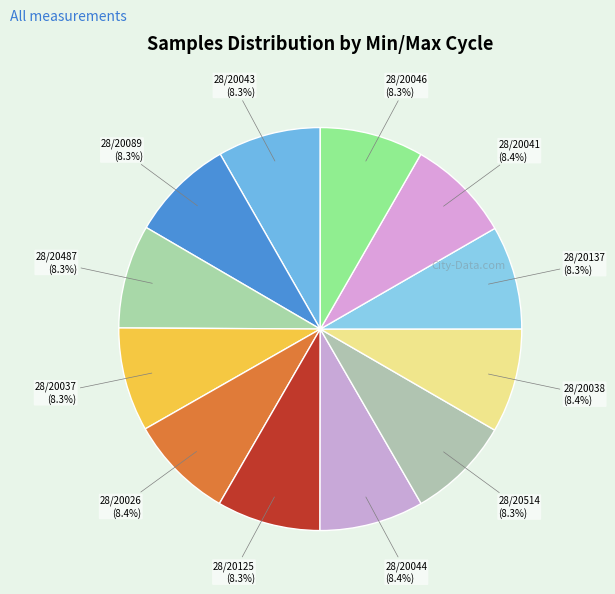

How many segments does this pie chart have?

12